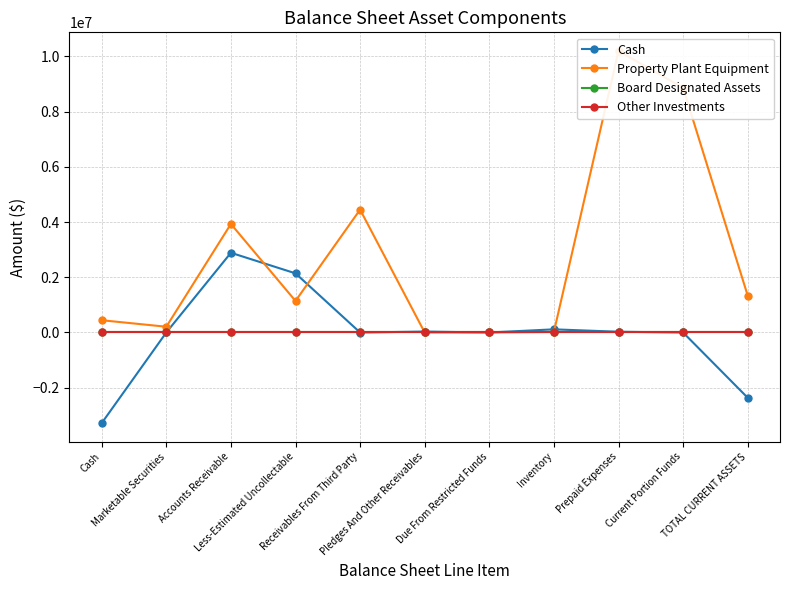

Reading right to left, list all the values displayed in this chart.

Cash: -2362435.0	0.0	27094.0	114385.0	0.0	33374.0	-425.0	2141576.3	2886403.5	0.0	-3281690.2
Property Plant Equipment: 1336375.1	8858169.6	10194544.7	20163.4	0.0	0.0	4449181.6	1142389.3	3929939.4	208696.0	444175.0
Board Designated Assets: 0.0	0.0	0.0	0.0	0.0	0.0	0.0	0.0	0.0	0.0	0.0
Other Investments: 0.0	0.0	0.0	0.0	0.0	0.0	0.0	0.0	0.0	0.0	0.0